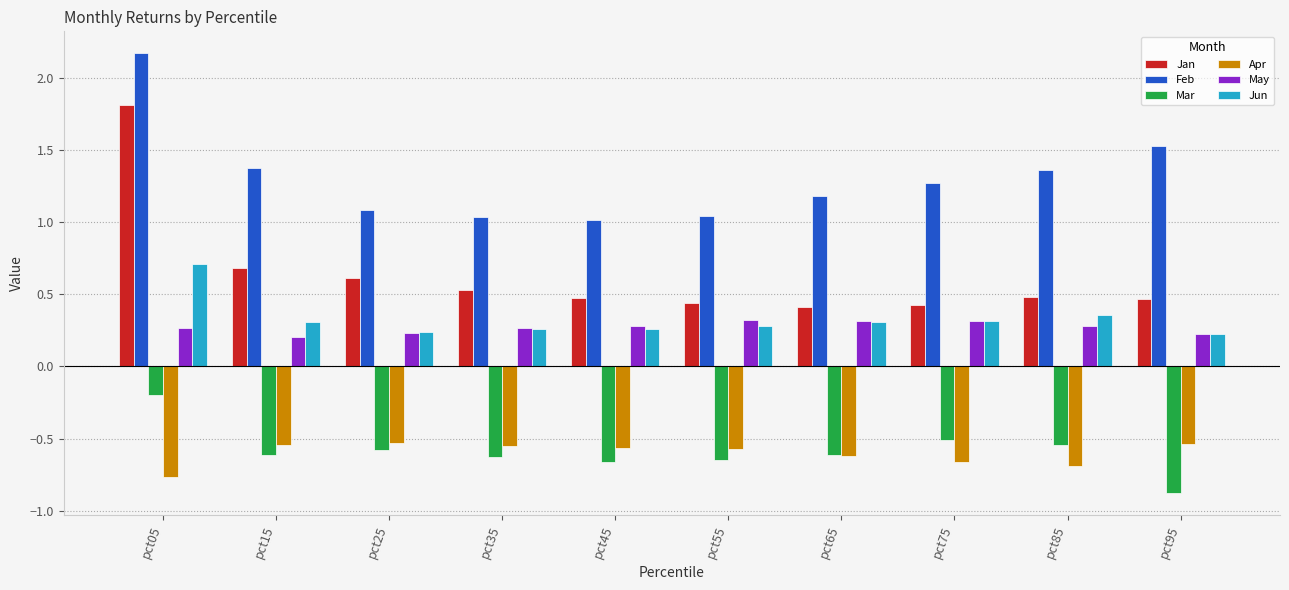

The Mar series shows -0.6 at pct35. True or false?

True